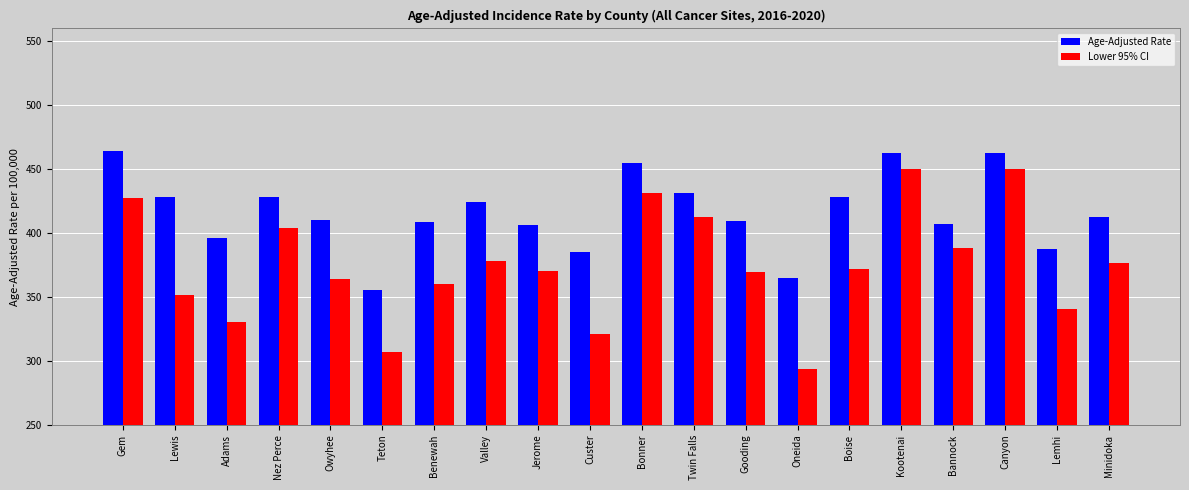

At which label does Lower 95% CI first exceed 372?

Gem